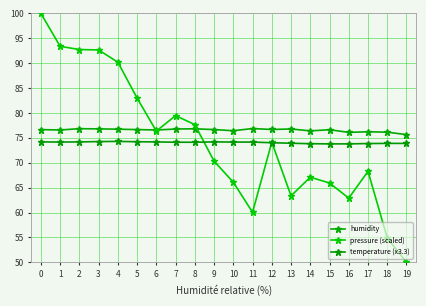

What is the lowest value of the pressure (scaled) series?

50.0